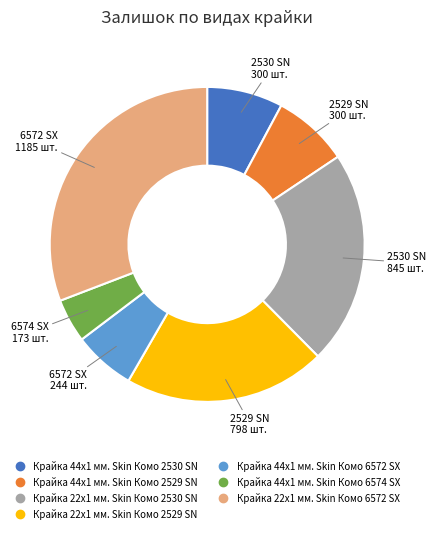

Which category has the biggest portion of the pie?

Крайка 22x1 мм. Skin Комо 6572 SX